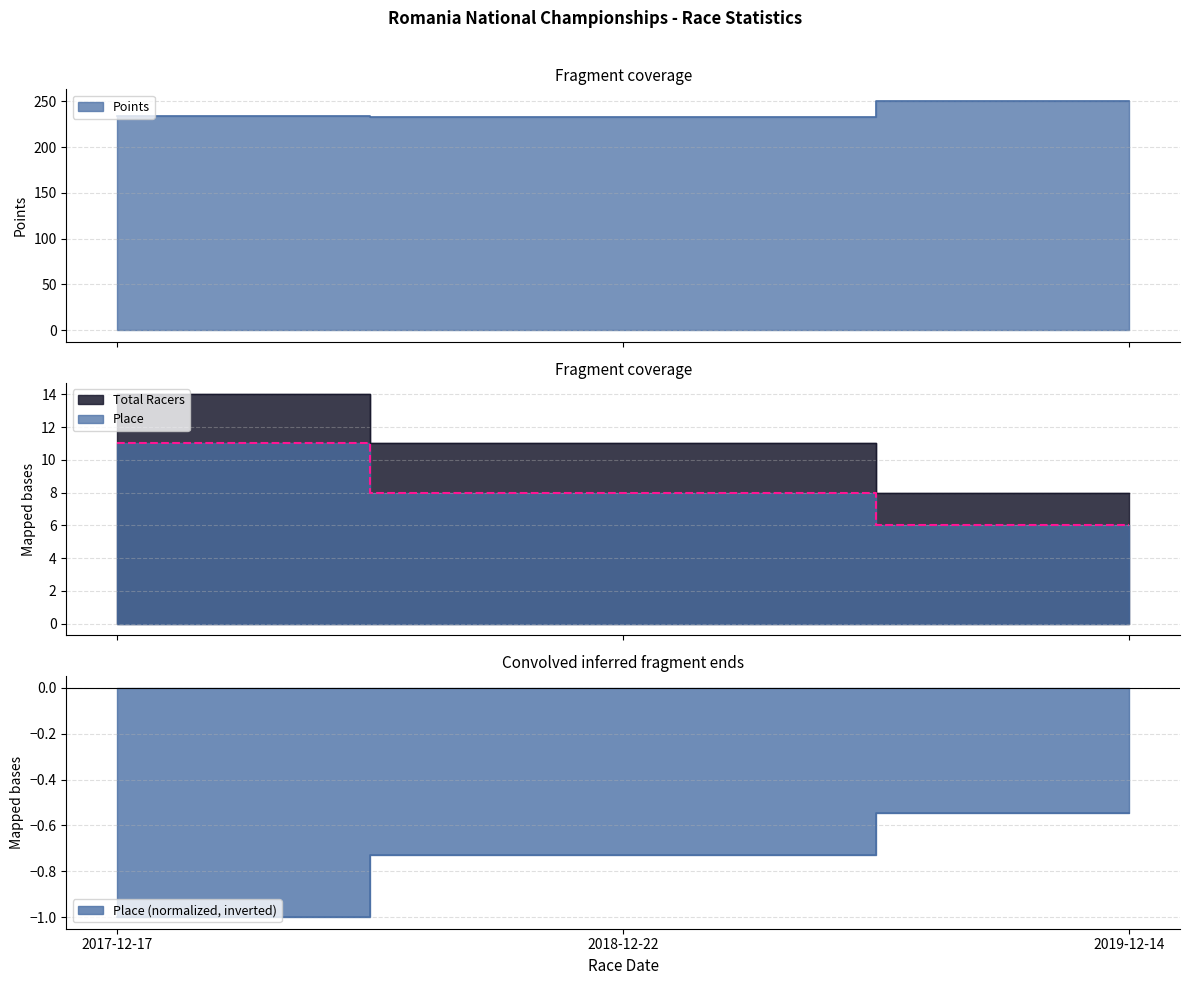

What is the label of the 1st point from the left?

2017-12-17